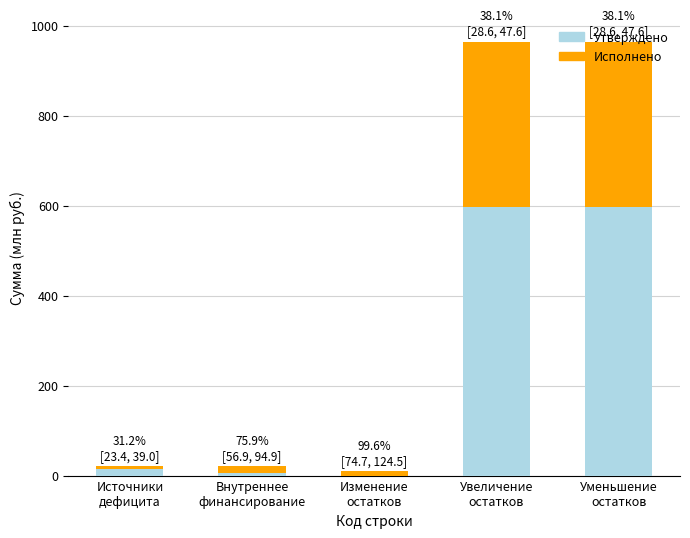

What is the sum of all Утверждено values?

1213.1